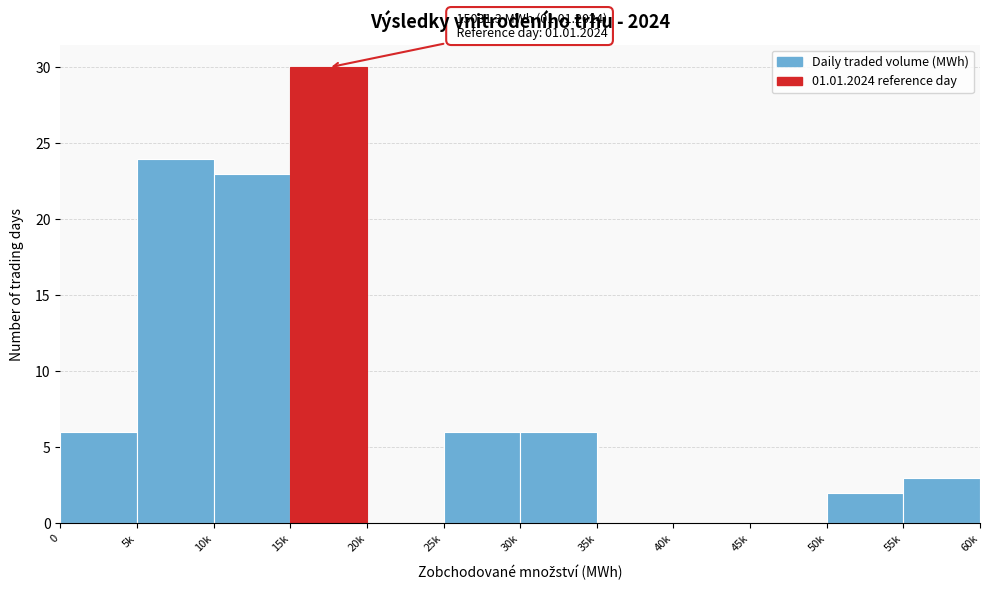

Reading left to right, transcribe all the data shown in this chart.

0=6	5k=24	10k=23	15k=30	20k=0	25k=6	30k=6	35k=0	40k=0	45k=0	50k=2	55k=3